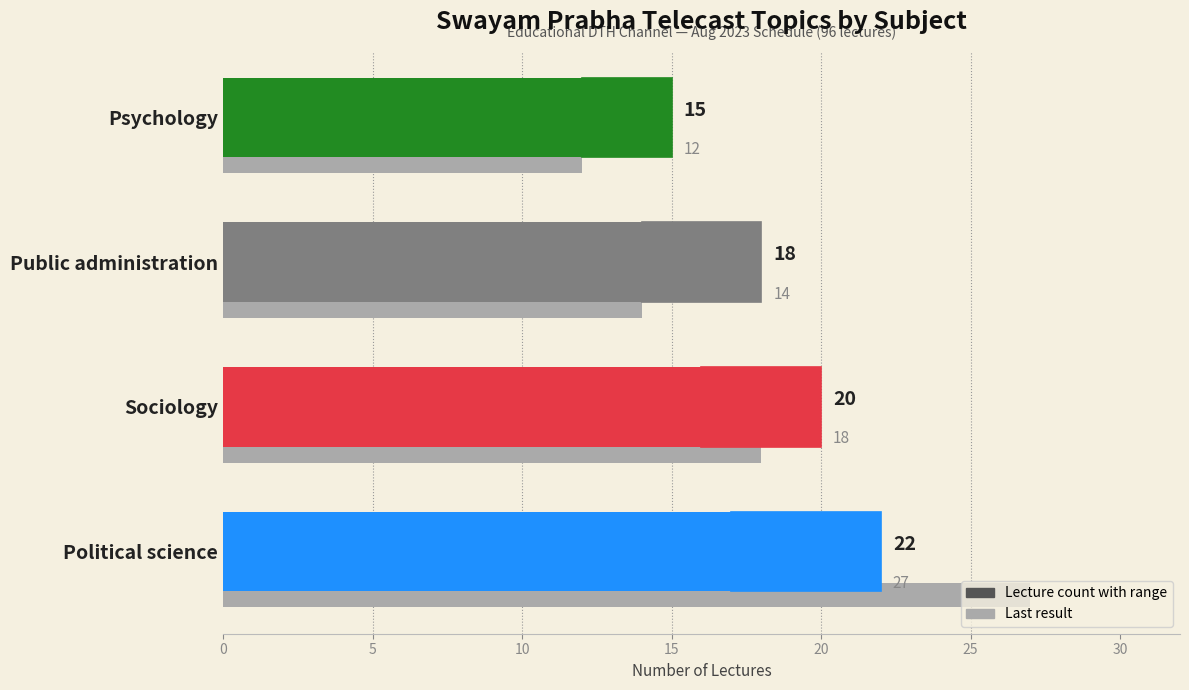

Count the values in the range 7 to 20.

5